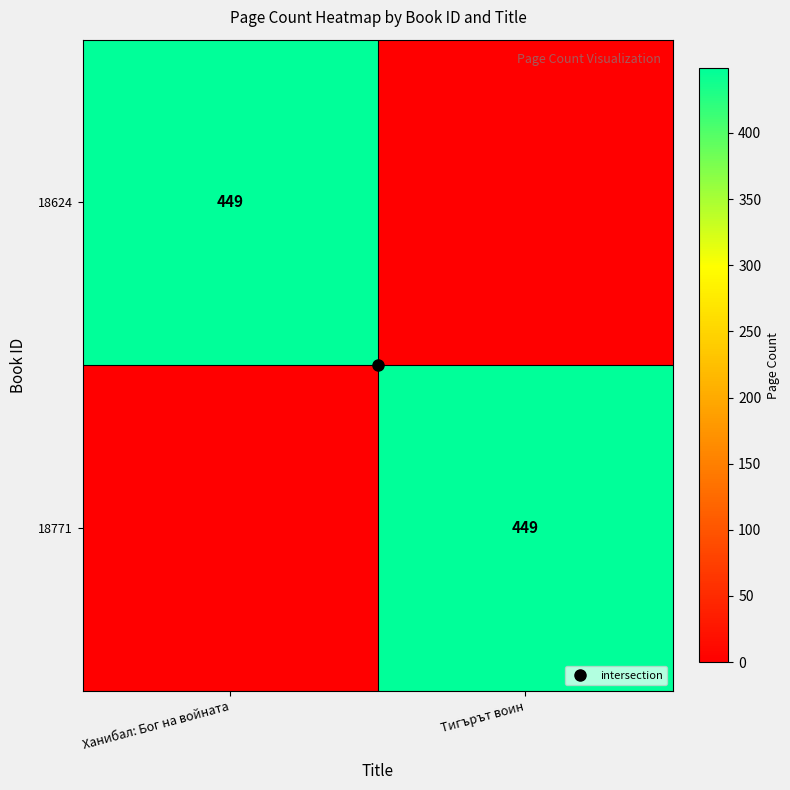

True or false: 18624 has a value of 184 at Ханибал: Бог на войната.

False